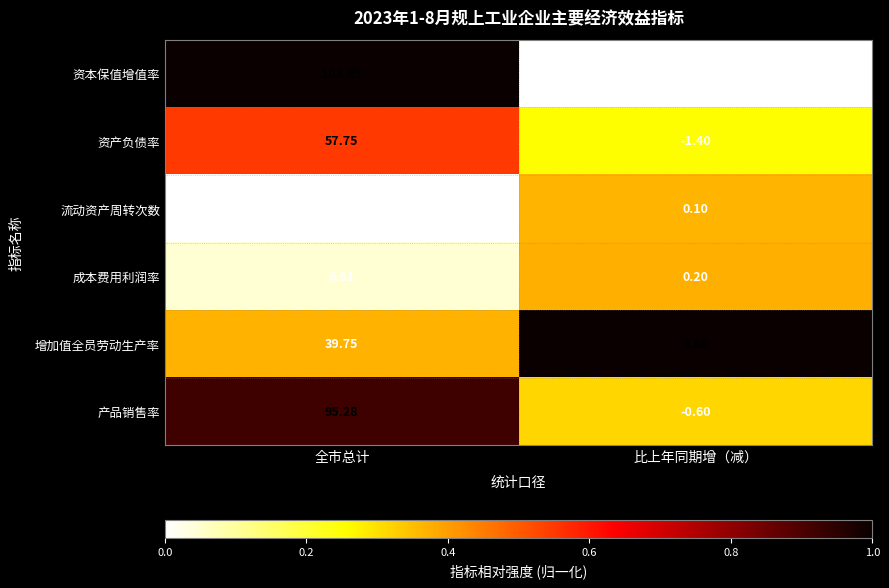

At which label does 成本费用利润率 first exceed 6?

全市总计